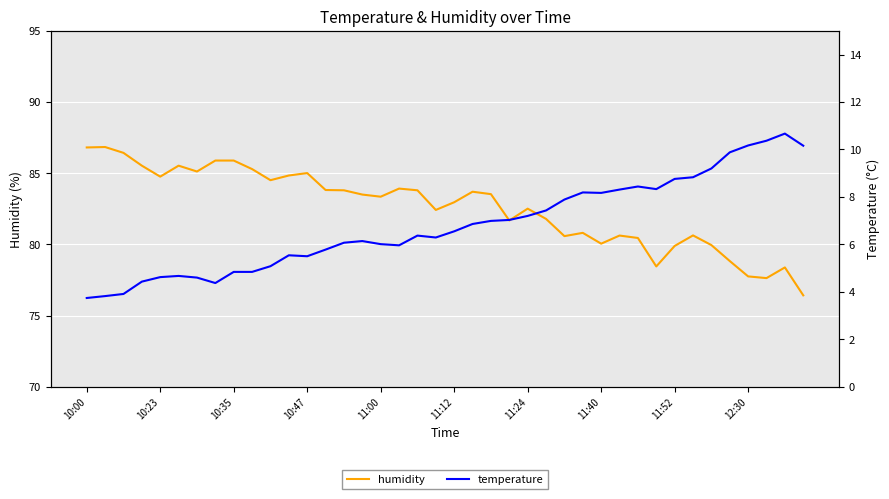

True or false: temperature and humidity cross at least once.

False